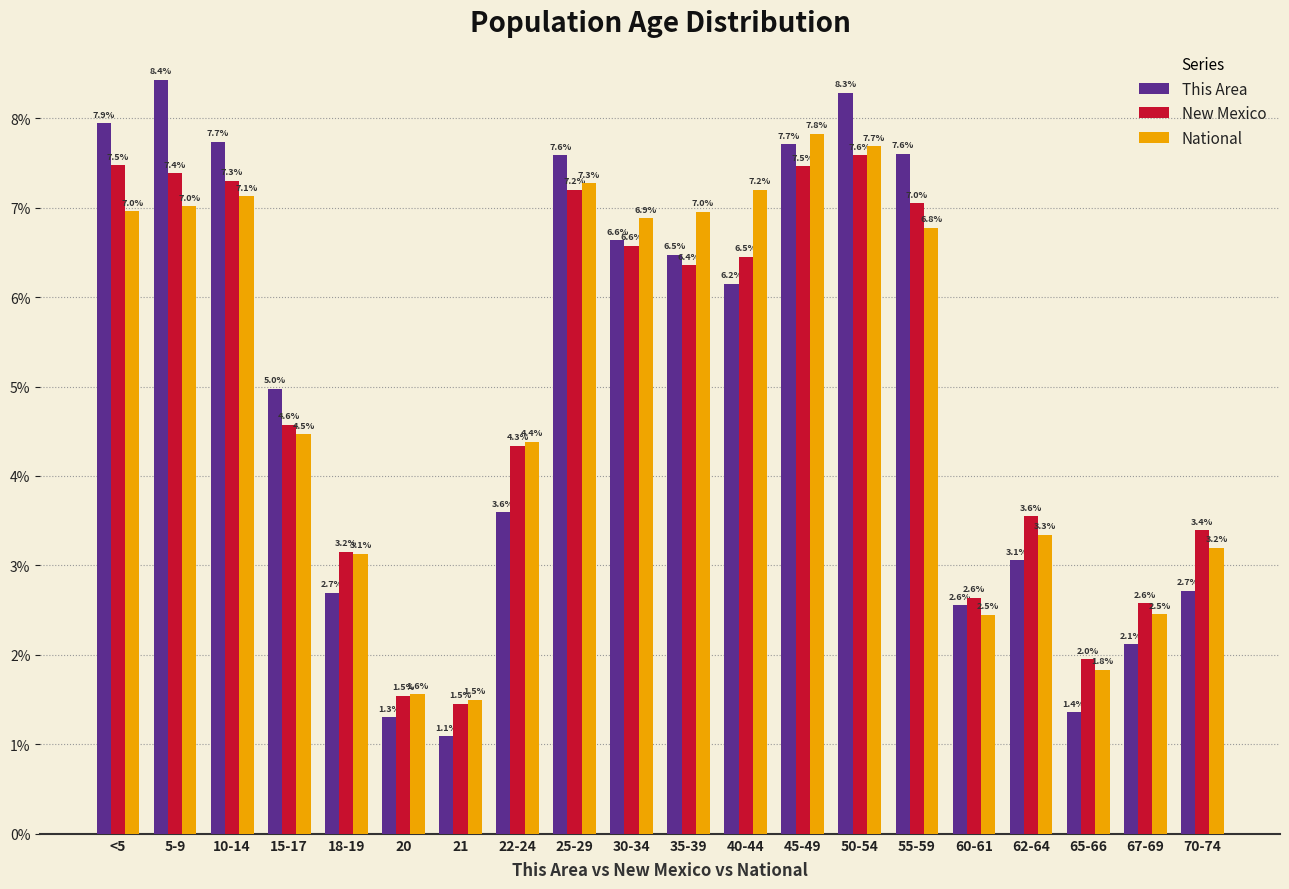

Reading left to right, list all the values displayed in this chart.

This Area: <5=7.9	5-9=8.4	10-14=7.7	15-17=5.0	18-19=2.7	20=1.3	21=1.1	22-24=3.6	25-29=7.6	30-34=6.6	35-39=6.5	40-44=6.2	45-49=7.7	50-54=8.3	55-59=7.6	60-61=2.6	62-64=3.1	65-66=1.4	67-69=2.1	70-74=2.7
New Mexico: <5=7.5	5-9=7.4	10-14=7.3	15-17=4.6	18-19=3.2	20=1.5	21=1.5	22-24=4.3	25-29=7.2	30-34=6.6	35-39=6.4	40-44=6.5	45-49=7.5	50-54=7.6	55-59=7.0	60-61=2.6	62-64=3.6	65-66=2.0	67-69=2.6	70-74=3.4
National: <5=7.0	5-9=7.0	10-14=7.1	15-17=4.5	18-19=3.1	20=1.6	21=1.5	22-24=4.4	25-29=7.3	30-34=6.9	35-39=7.0	40-44=7.2	45-49=7.8	50-54=7.7	55-59=6.8	60-61=2.5	62-64=3.3	65-66=1.8	67-69=2.5	70-74=3.2